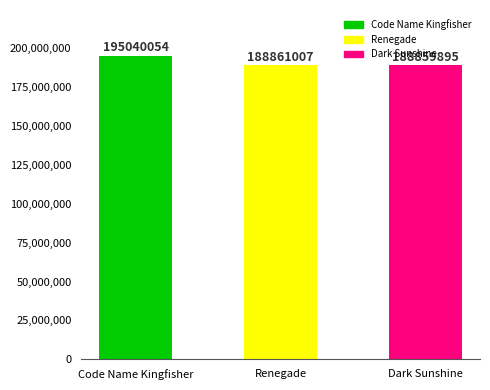

What is the difference between the maximum and minimum values?

6180159